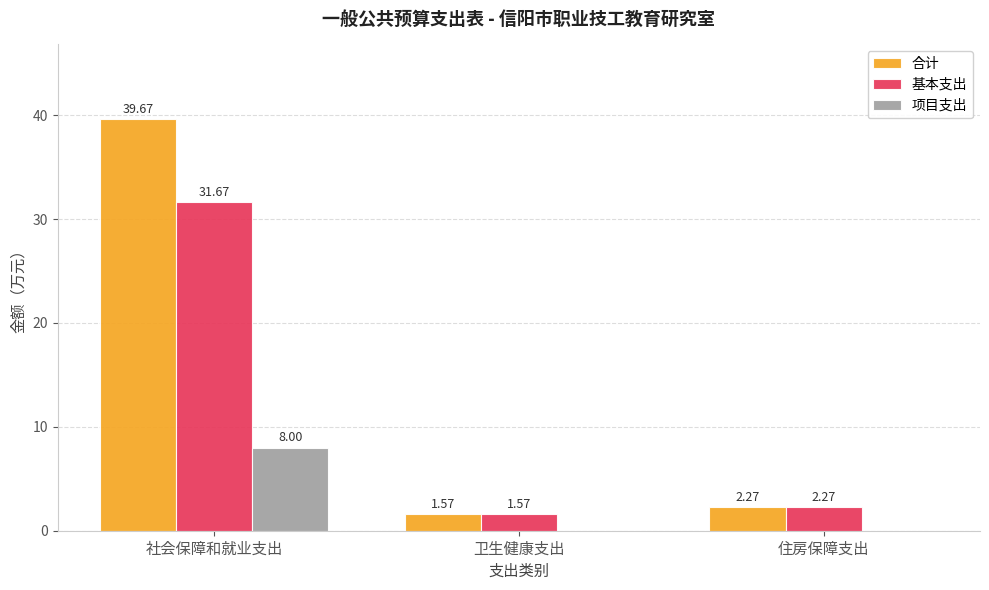

What is the difference between the 合计 values at 住房保障支出 and 社会保障和就业支出?

37.4